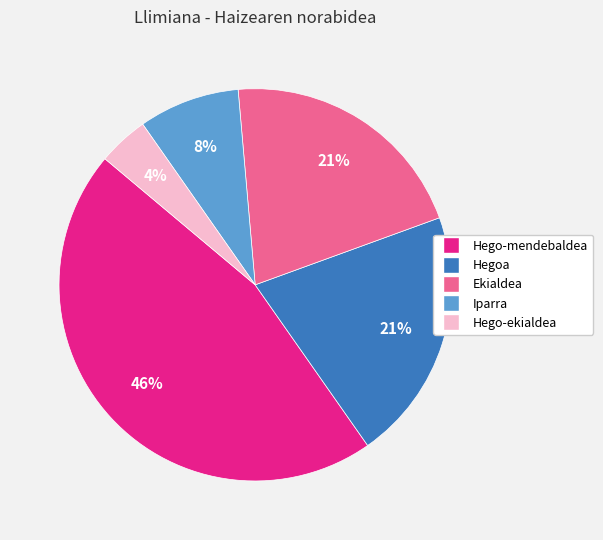

To the nearest percent, what percentage of the pie is Ekialdea?

21%